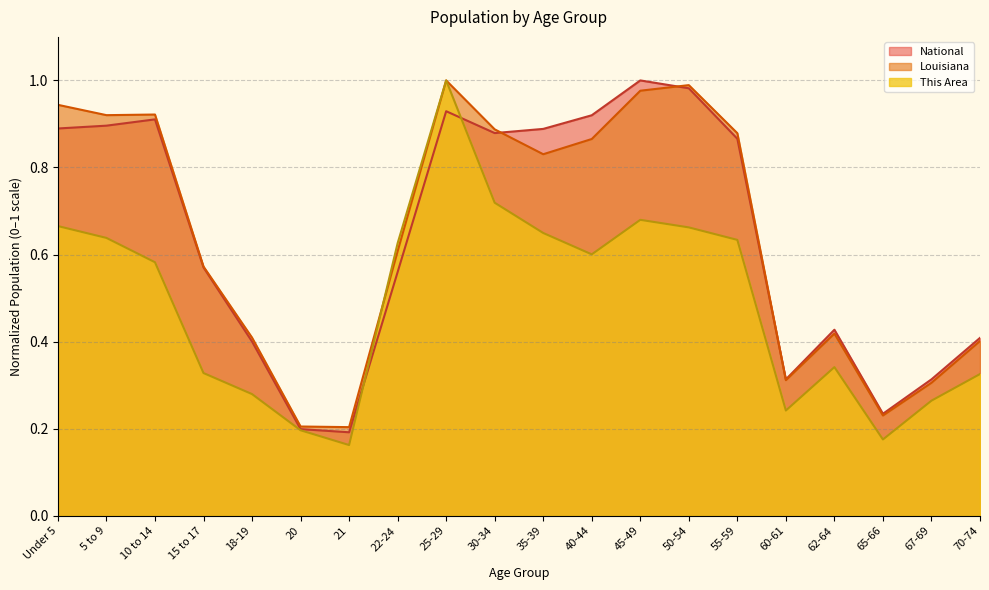

Which category has the highest value across all series?

25-29